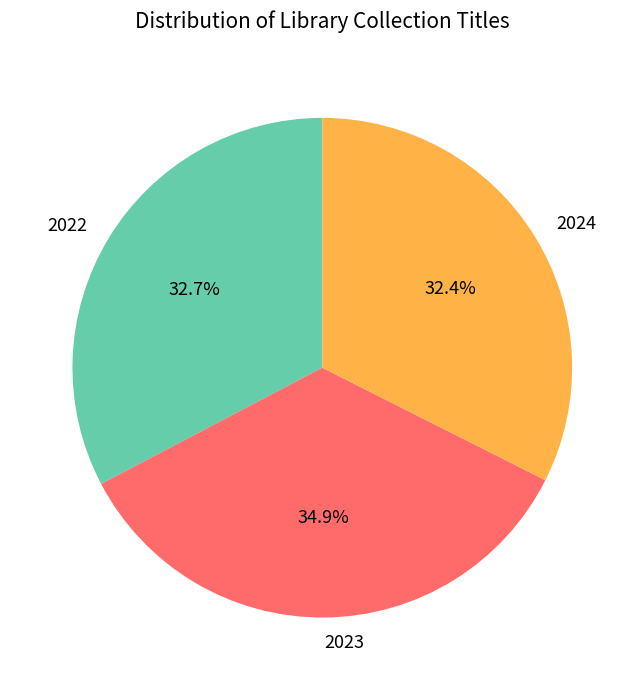

Does 2024 represent more than half of the total?

No